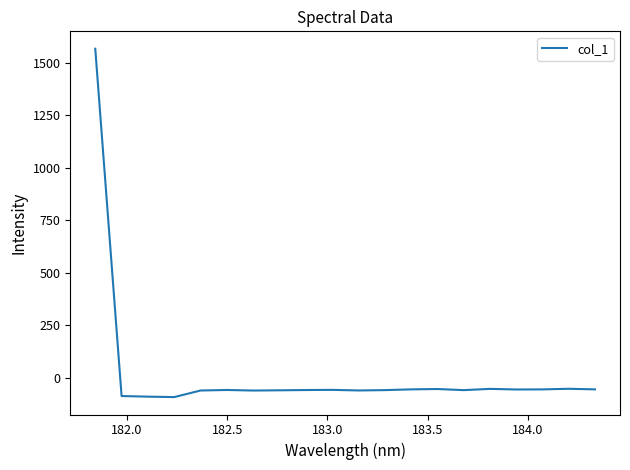

How many values are above zero?

1